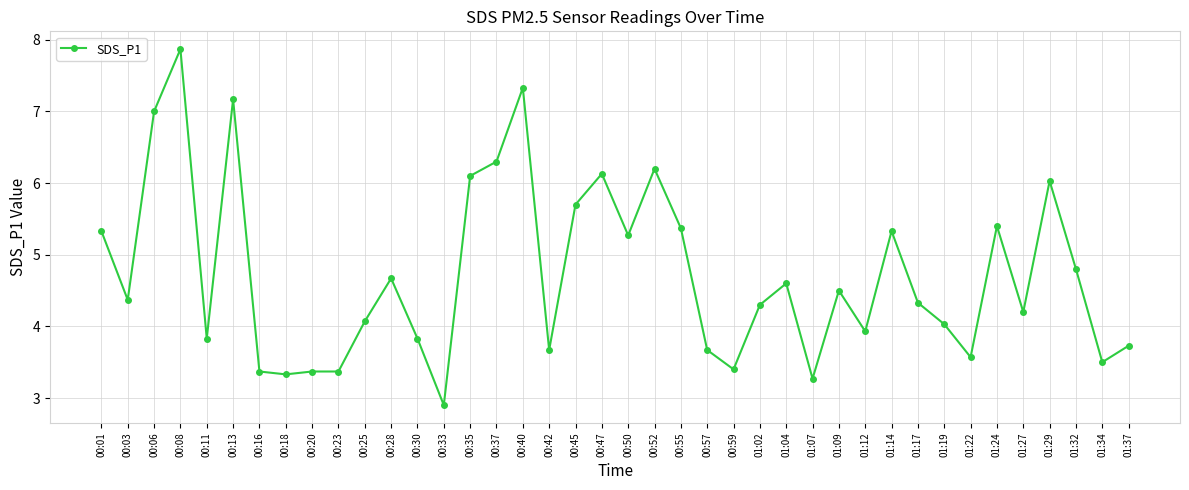

What is the label of the 10th point from the left?

00:23